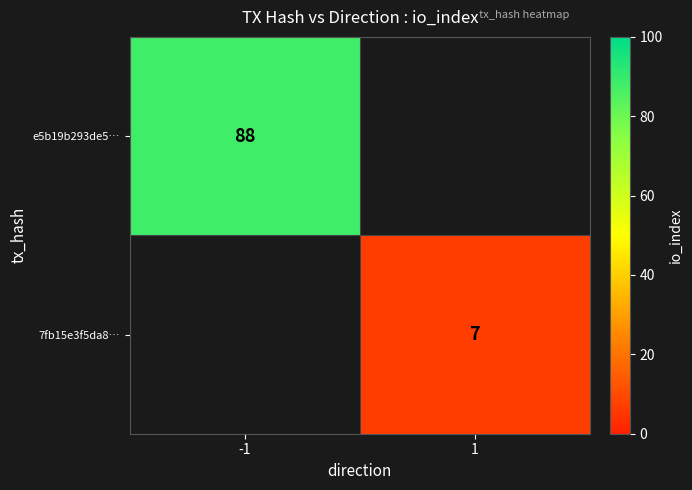

True or false: 7fb15e3f5da8… has a value of 12.2 at 1.

False